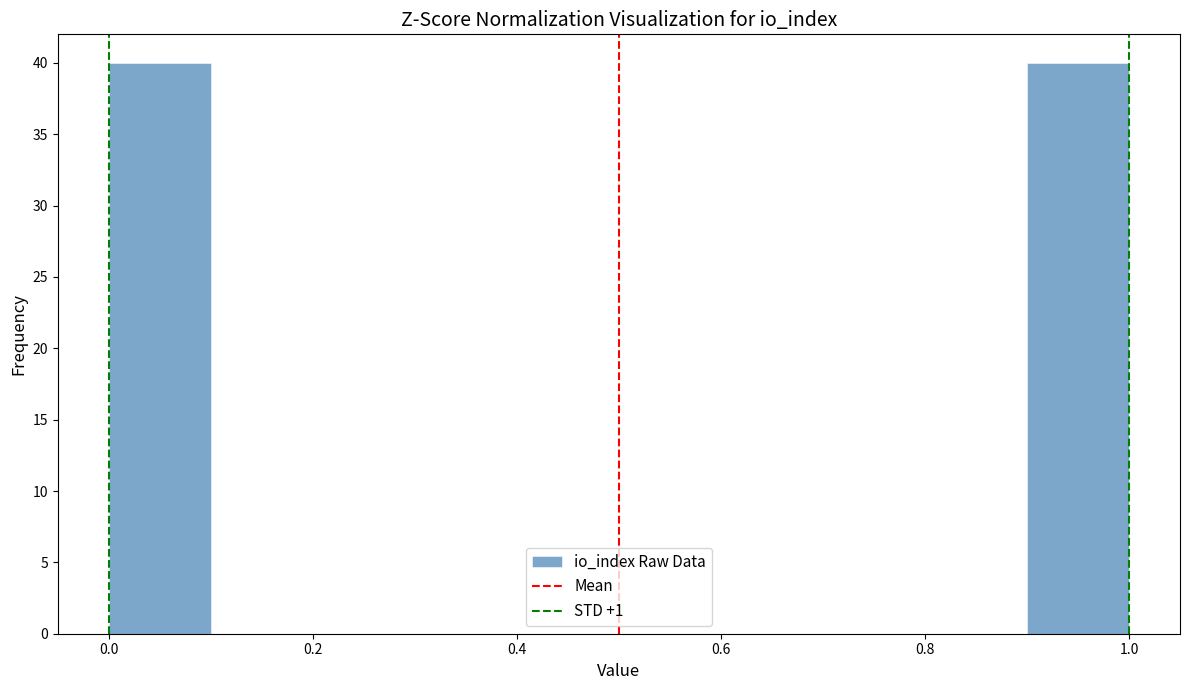

What is the height of the bar covering 0.9 to 1.0 on the x-axis? The values are not printed on the chart, so give them approximately, as read against the axis.

40